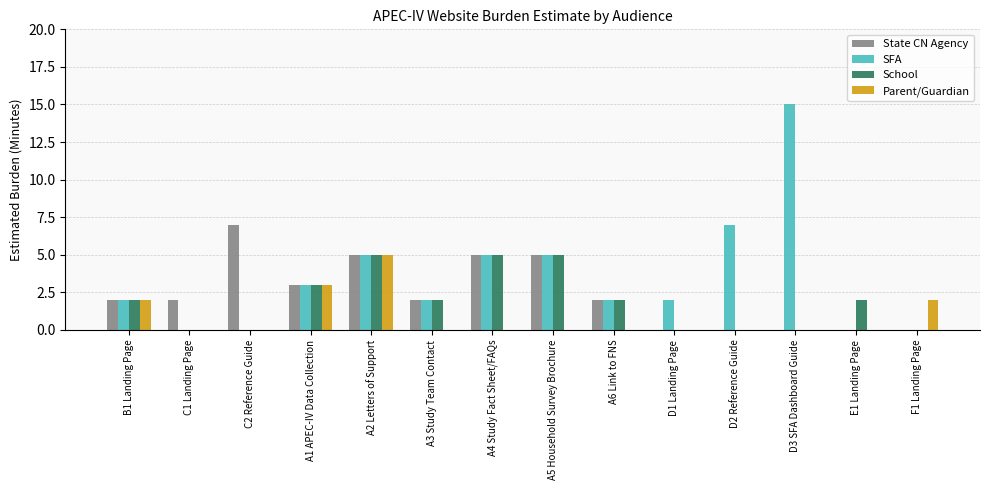

The School series shows 2 at A3 Study Team Contact. True or false?

True